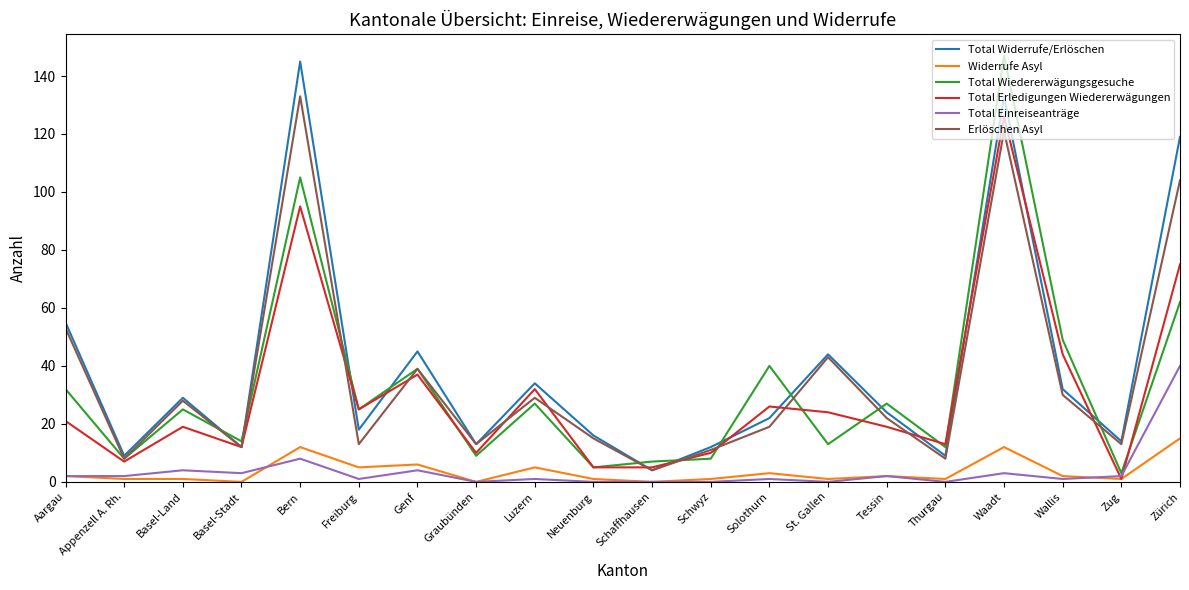

Reading left to right, what are all the values shown in this chart?

Total Widerrufe/Erlöschen: 55	9	29	12	145	18	45	13	34	16	4	12	22	44	24	9	133	32	14	119
Widerrufe Asyl: 2	1	1	0	12	5	6	0	5	1	0	1	3	1	2	1	12	2	1	15
Total Wiedererwägungsgesuche: 32	8	25	14	105	25	39	9	27	5	7	8	40	13	27	12	147	49	3	62
Total Erledigungen Wiedererwägungen: 21	7	19	12	95	25	37	10	32	5	5	10	26	24	19	13	126	44	1	75
Total Einreiseanträge: 2	2	4	3	8	1	4	0	1	0	0	0	1	0	2	0	3	1	2	40
Erlöschen Asyl: 53	8	28	12	133	13	39	13	29	15	4	11	19	43	22	8	121	30	13	104